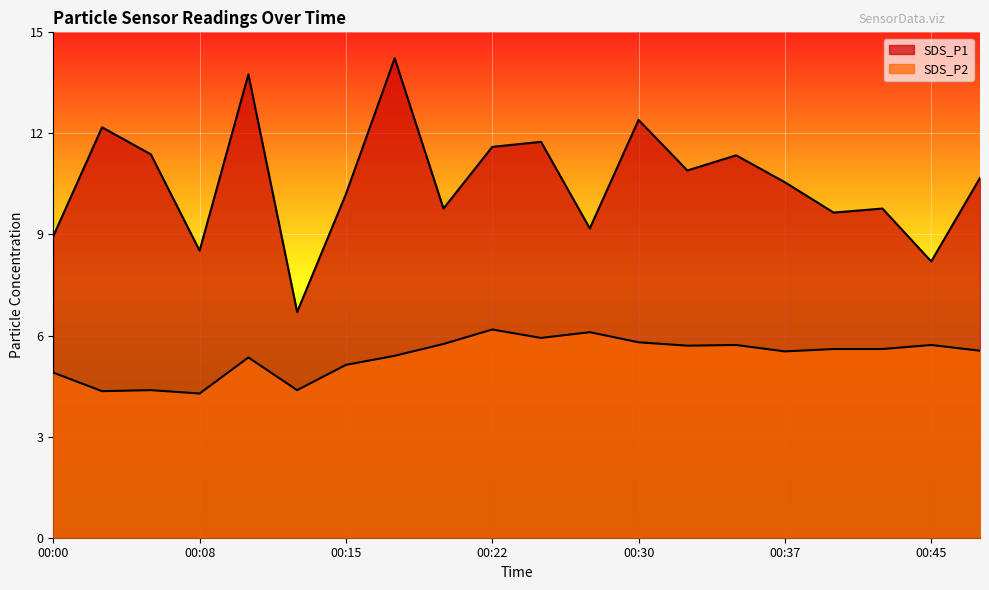

What is the average value of the SDS_P1 series?

10.6